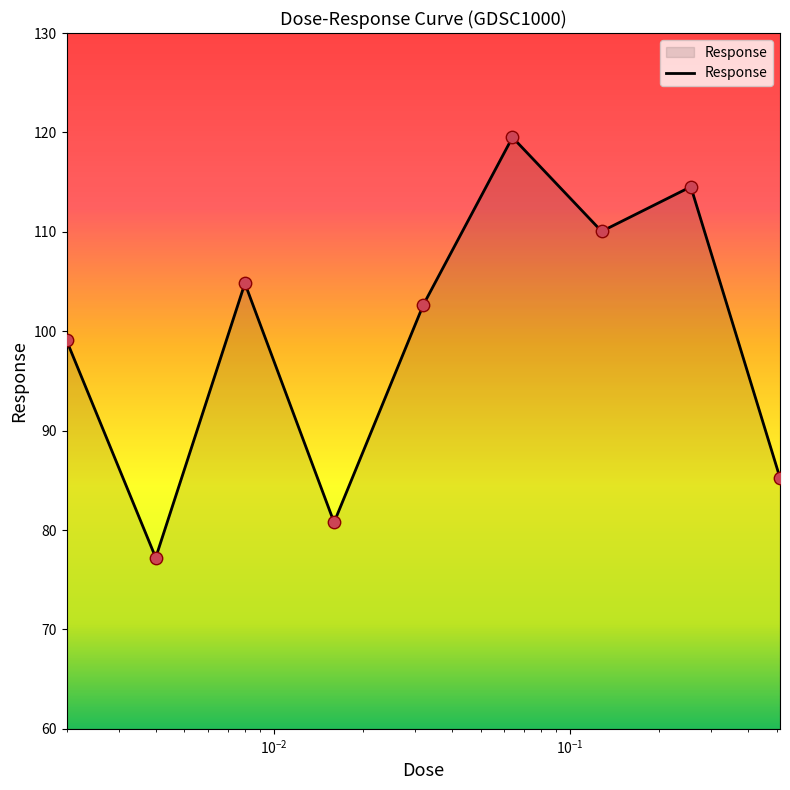

What is the difference between the maximum and minimum values?

42.3